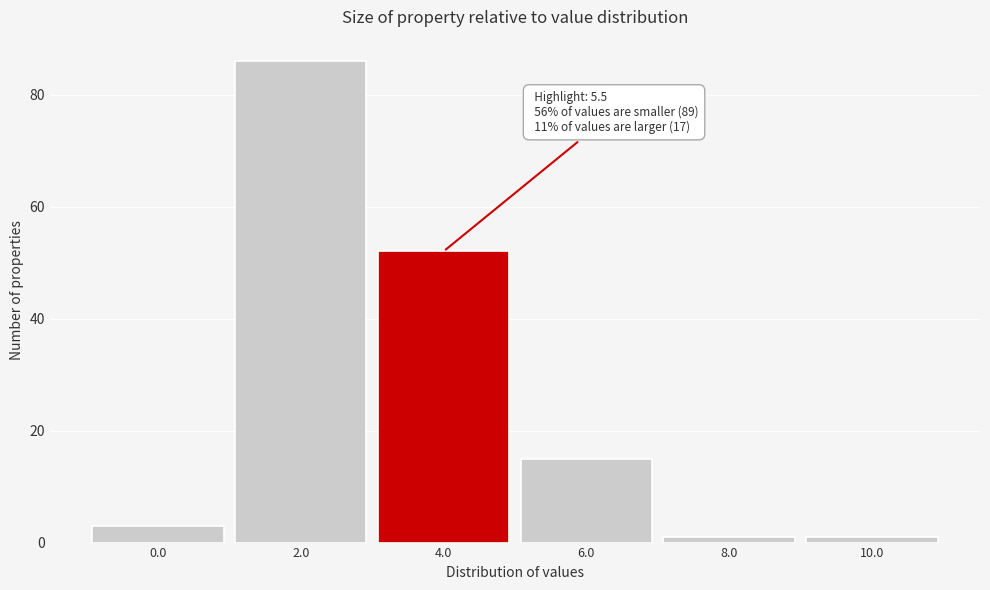

Reading left to right, transcribe all the data shown in this chart.

0.0=3	2.0=86	4.0=52	6.0=15	8.0=1	10.0=1